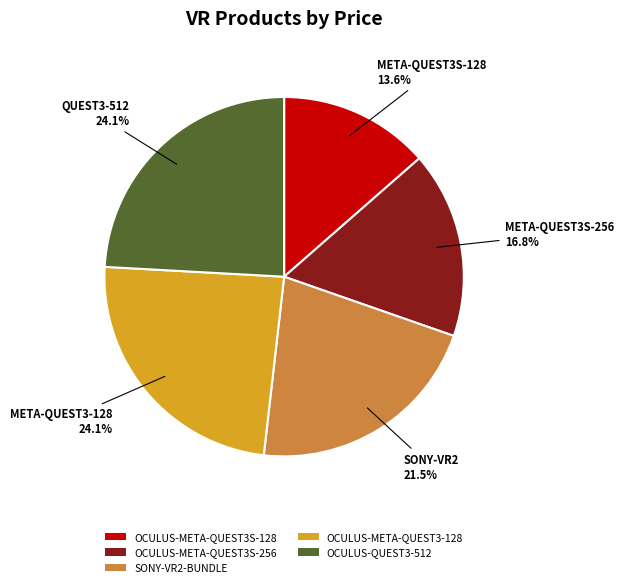

What percentage do OCULUS-META-QUEST3S-128 and OCULUS-QUEST3-512 together represent?

37.7%